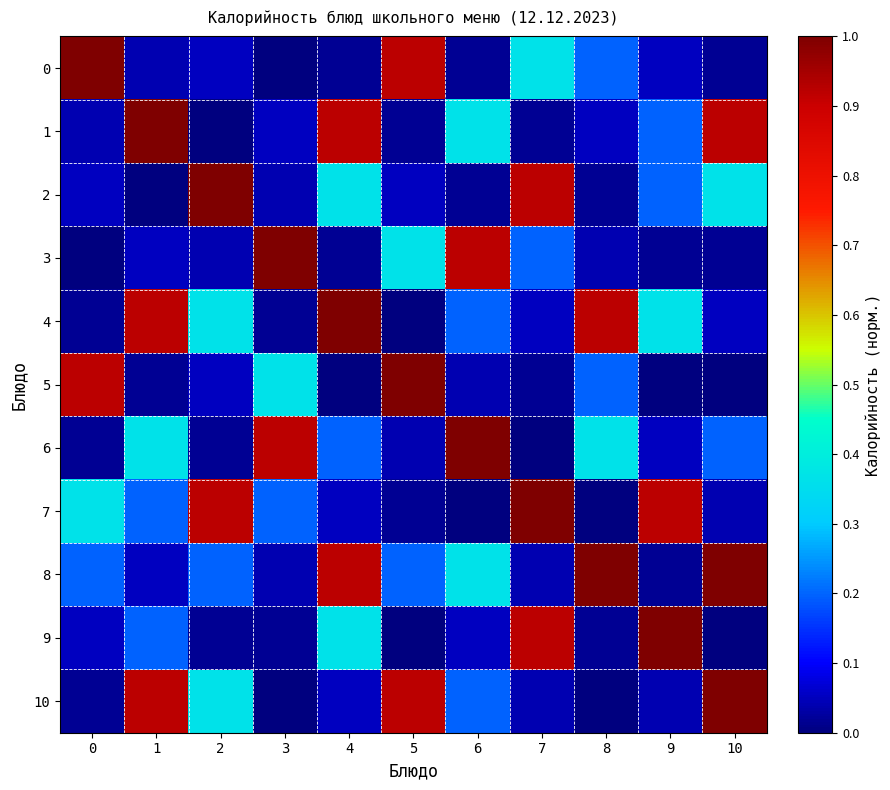

Reading left to right, what are all the values shown in this chart?

0: 0=1.0	1=0.0	2=0.1	3=0.0	4=0.0	5=0.9	6=0.0	7=0.4	8=0.2	9=0.1	10=0.0
1: 0=0.0	1=1.0	2=0.0	3=0.1	4=0.9	5=0.0	6=0.4	7=0.0	8=0.1	9=0.2	10=0.9
2: 0=0.1	1=0.0	2=1.0	3=0.0	4=0.4	5=0.1	6=0.0	7=0.9	8=0.0	9=0.2	10=0.4
3: 0=0.0	1=0.1	2=0.0	3=1.0	4=0.0	5=0.4	6=0.9	7=0.2	8=0.0	9=0.0	10=0.0
4: 0=0.0	1=0.9	2=0.4	3=0.0	4=1.0	5=0.0	6=0.2	7=0.1	8=0.9	9=0.4	10=0.1
5: 0=0.9	1=0.0	2=0.1	3=0.4	4=0.0	5=1.0	6=0.0	7=0.0	8=0.2	9=0.0	10=0.0
6: 0=0.0	1=0.4	2=0.0	3=0.9	4=0.2	5=0.0	6=1.0	7=0.0	8=0.4	9=0.1	10=0.2
7: 0=0.4	1=0.2	2=0.9	3=0.2	4=0.1	5=0.0	6=0.0	7=1.0	8=0.0	9=0.9	10=0.0
8: 0=0.2	1=0.1	2=0.2	3=0.0	4=0.9	5=0.2	6=0.4	7=0.0	8=1.0	9=0.0	10=1.0
9: 0=0.1	1=0.2	2=0.0	3=0.0	4=0.4	5=0.0	6=0.1	7=0.9	8=0.0	9=1.0	10=0.0
10: 0=0.0	1=0.9	2=0.4	3=0.0	4=0.1	5=0.9	6=0.2	7=0.0	8=0.0	9=0.0	10=1.0